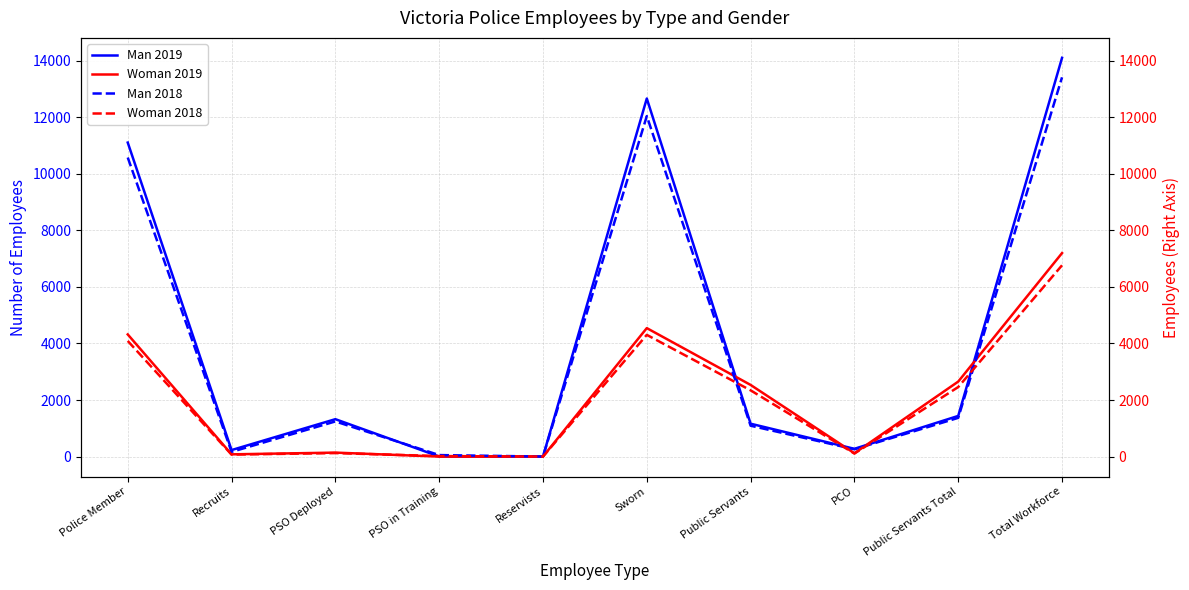

Reading left to right, extract all data points from this chart.

Man 2019: 11101	231	1323	3	1	12659	1163	275	1438	14097
Woman 2019: 4319	80	141	1	1	4542	2534	118	2652	7194
Man 2018: 10573	167	1243	54	1	12038	1092	259	1370	13408
Woman 2018: 4089	71	124	19	1	4304	2343	108	2459	6763